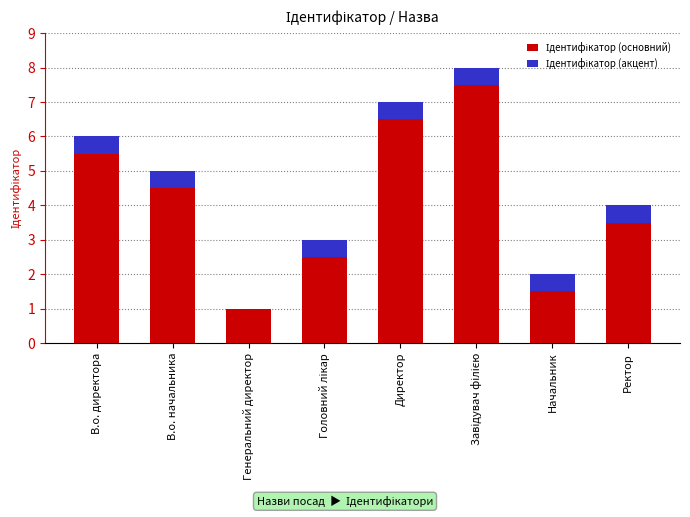

What is the total value across all series at В.о. начальника?

5.0